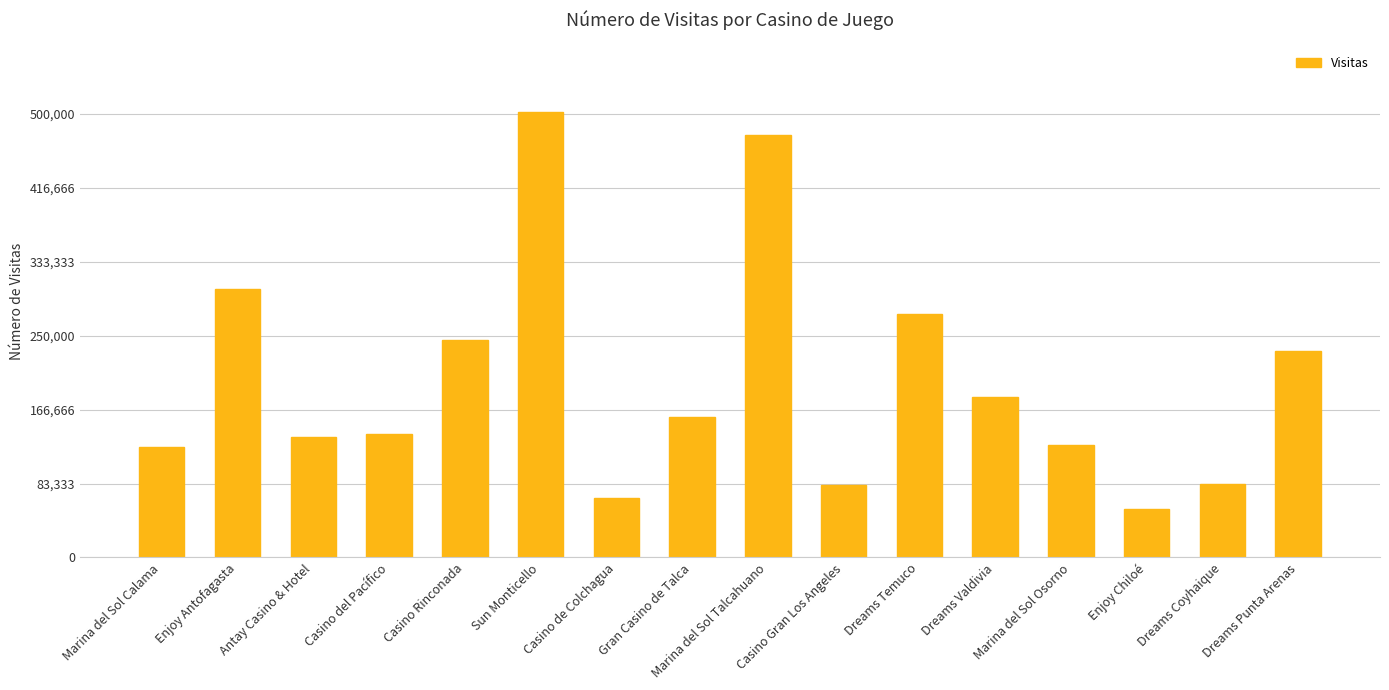

Is it true that the value at Casino de Colchagua is 67379?

True